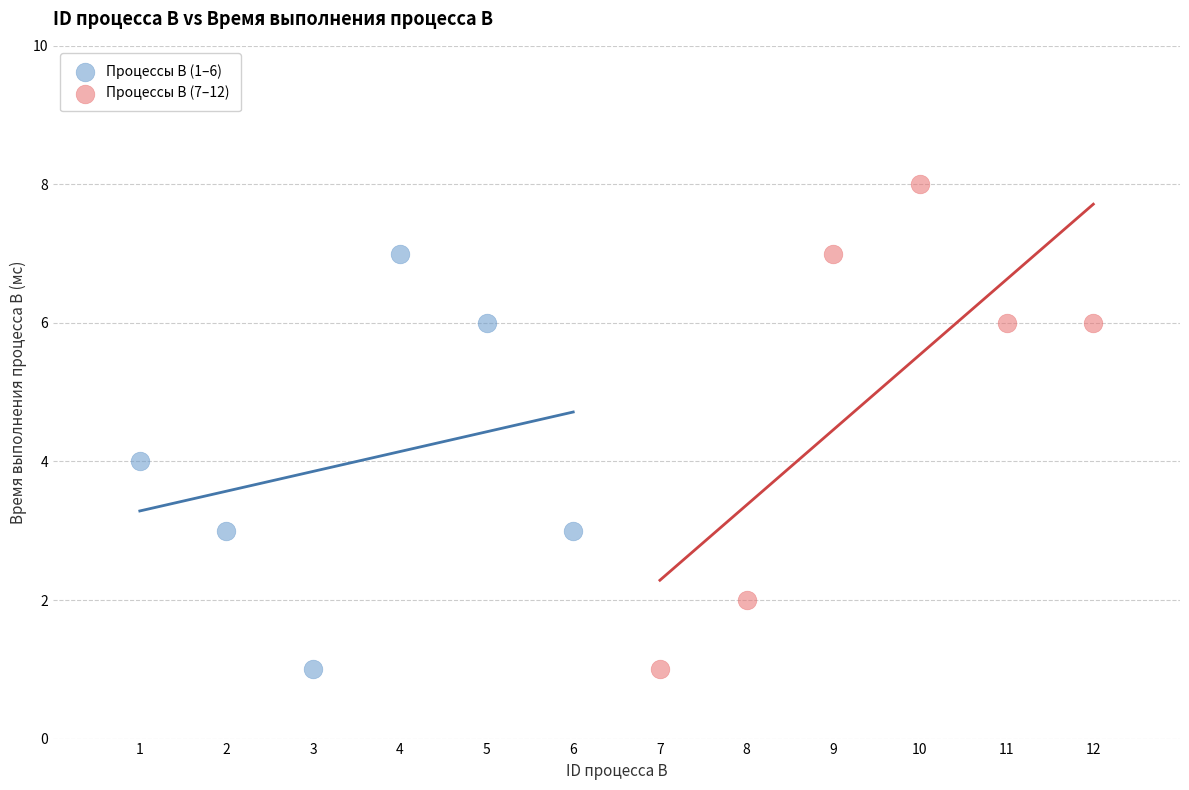

What are all the series names shown in the legend?

Процессы B (1–6), Процессы B (7–12)